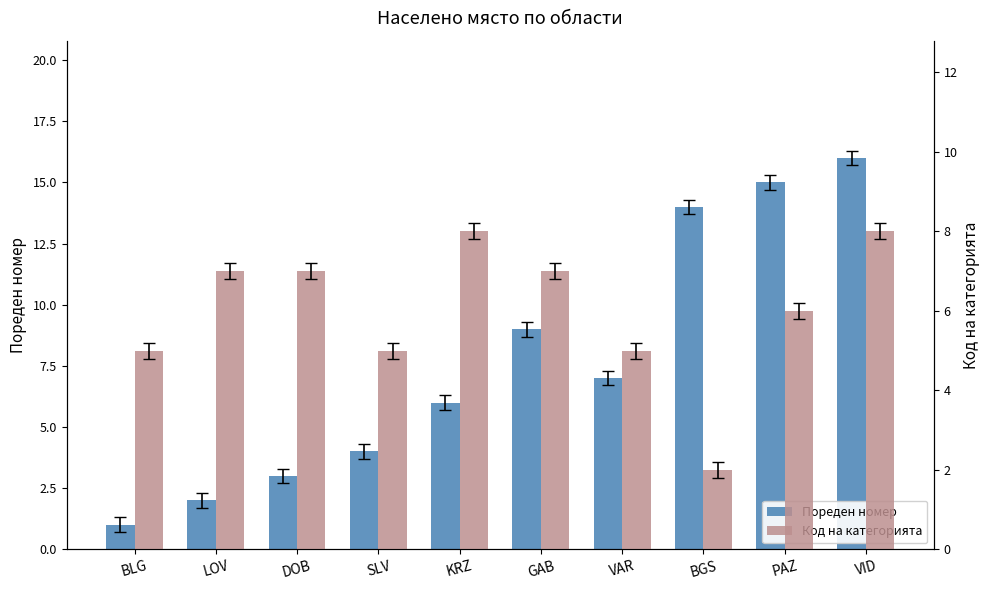

What is the sum of the Код на категорията values at PAZ and LOV?

13